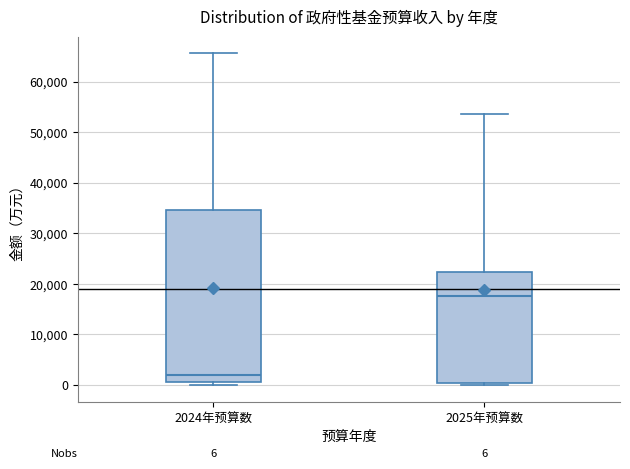

Which box's median line is the lowest?

2024年预算数